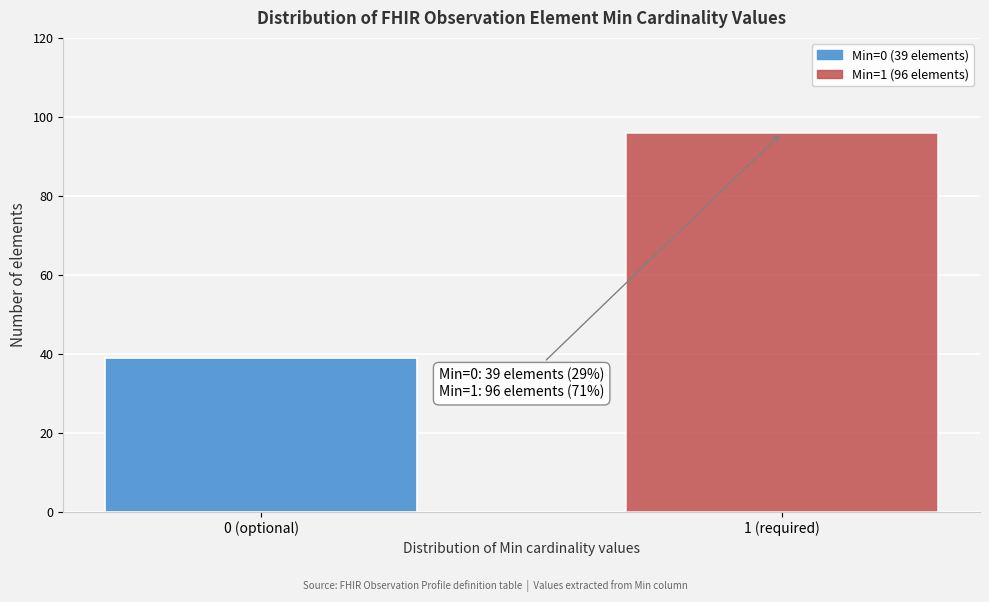

Reading left to right, transcribe all the data shown in this chart.

39	96